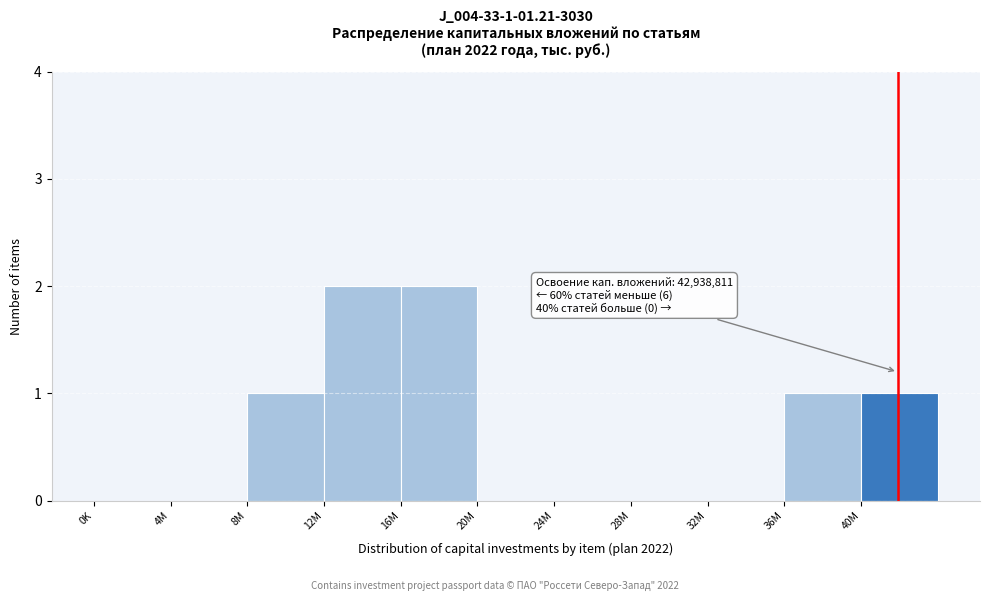

Reading left to right, extract all data points from this chart.

0K=0	4M=0	8M=1	12M=2	16M=2	20M=0	24M=0	28M=0	32M=0	36M=1	40M=1